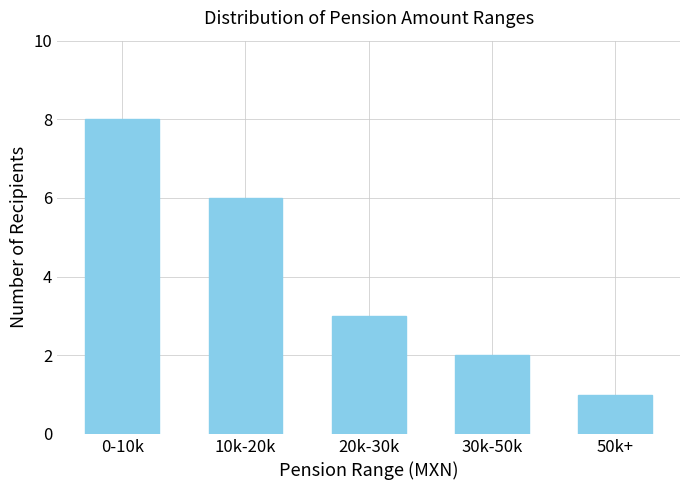

What is the difference between the values at 30k-50k and 20k-30k?

1